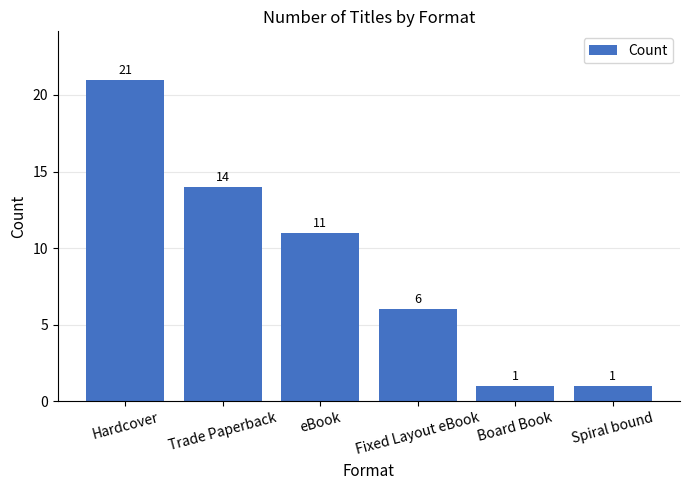

Which label corresponds to the largest value in the chart?

Hardcover